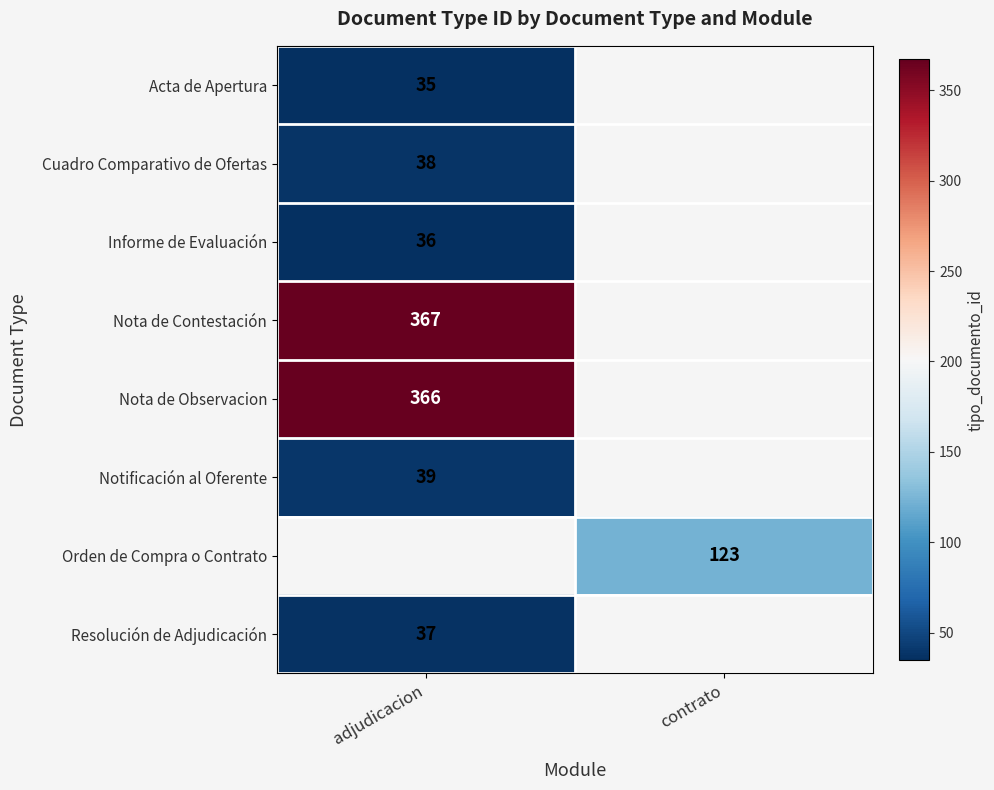

At how many categories does at least one series exceed 297?

1